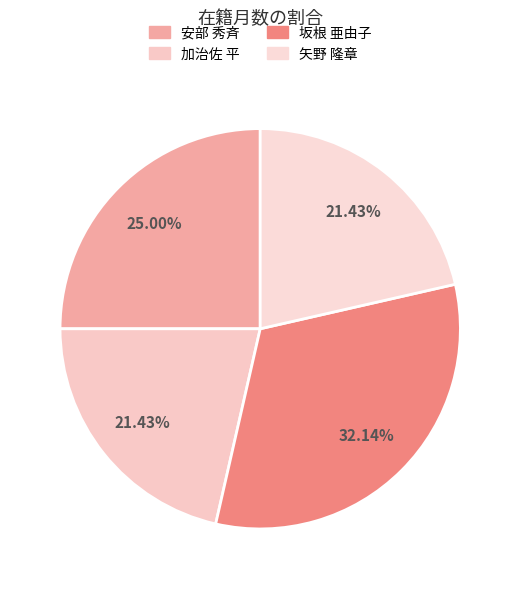

Does 加治佐 平 account for over 50% of the chart?

No